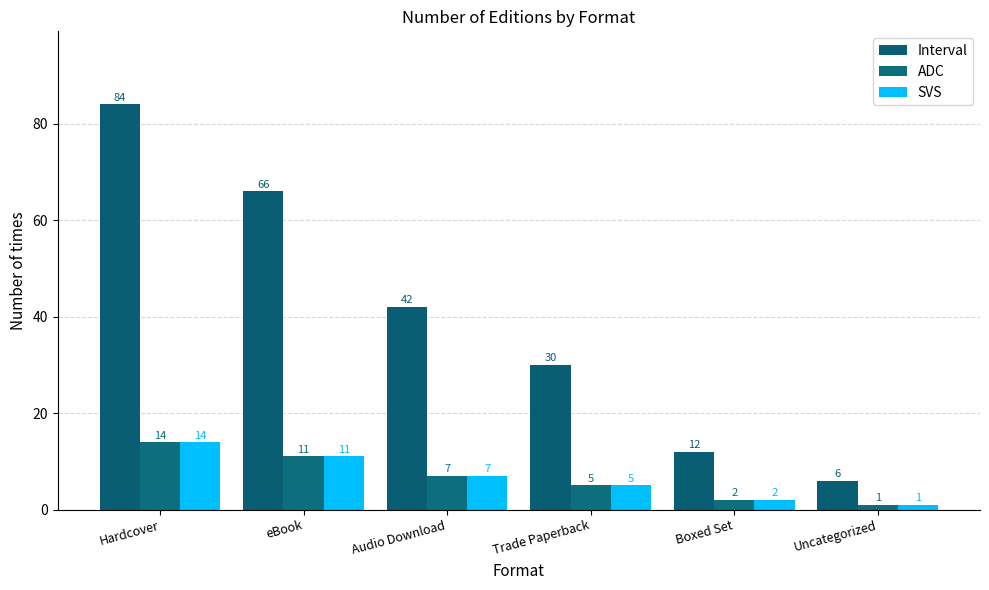

The value of Interval at Audio Download is 28. True or false?

False